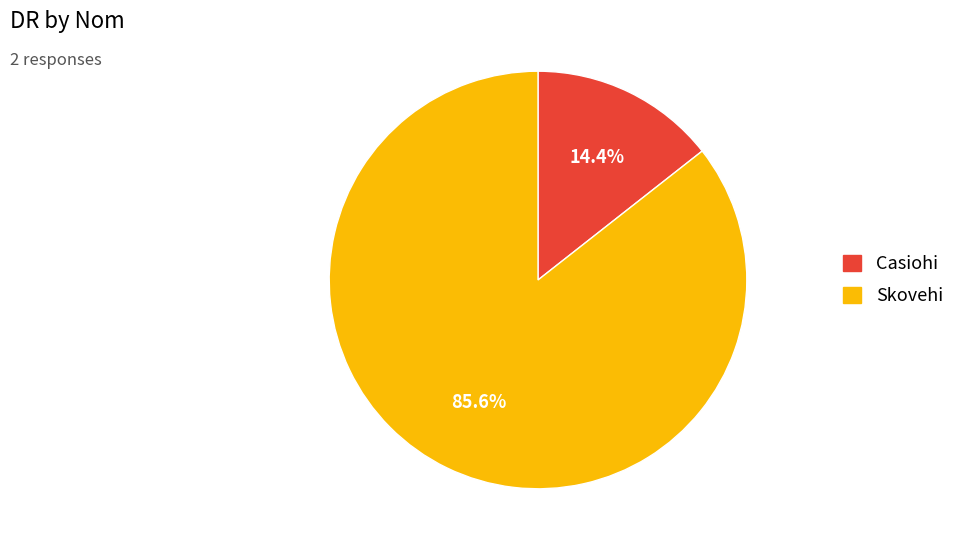

Does Casiohi represent more than half of the total?

No